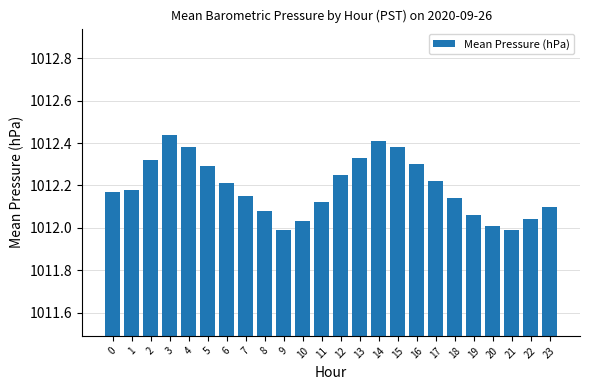

True or false: the data shows 1012.3 at 13.

True